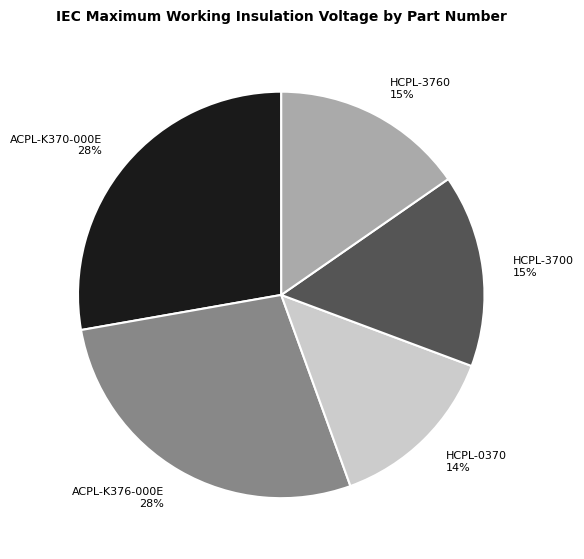

What is the smallest slice in the pie chart?

HCPL-0370